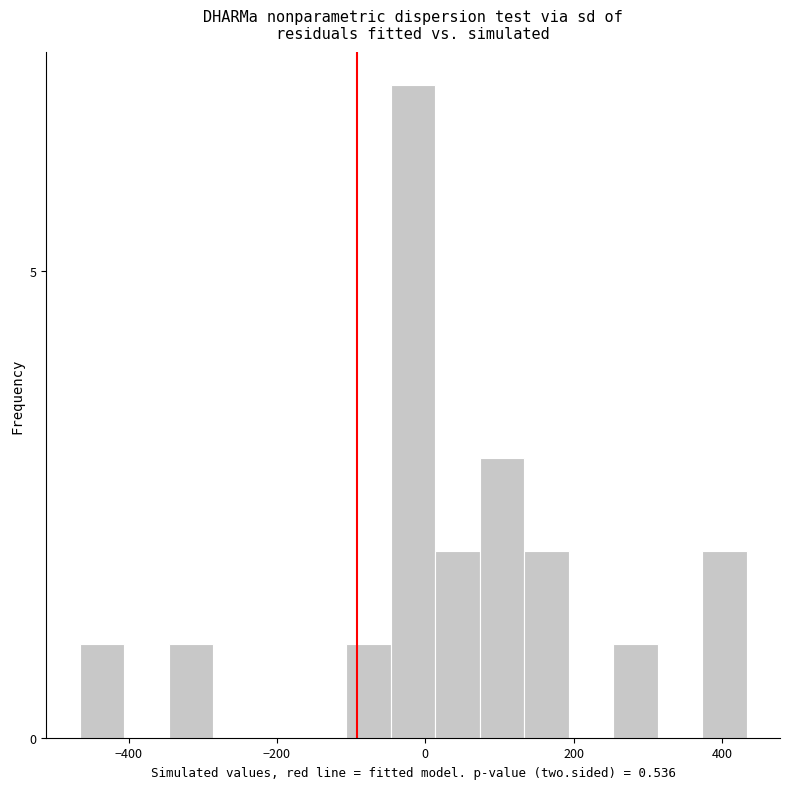

Around what value on the x-axis is the tallest bar? Give the approximate position of its centre, as read against the axis.

-20